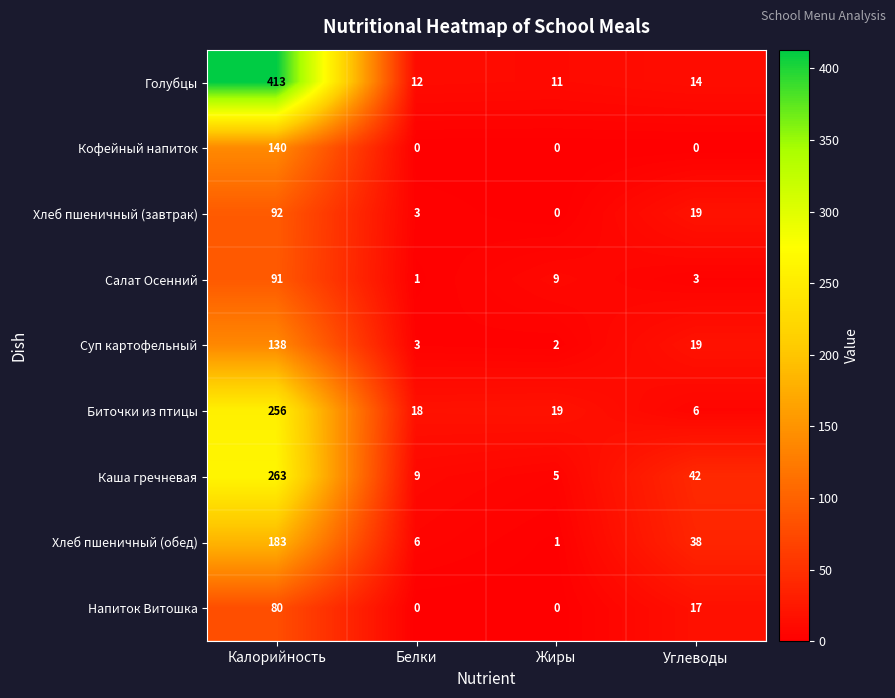

At which label does Салат Осенний first exceed 9?

Калорийность